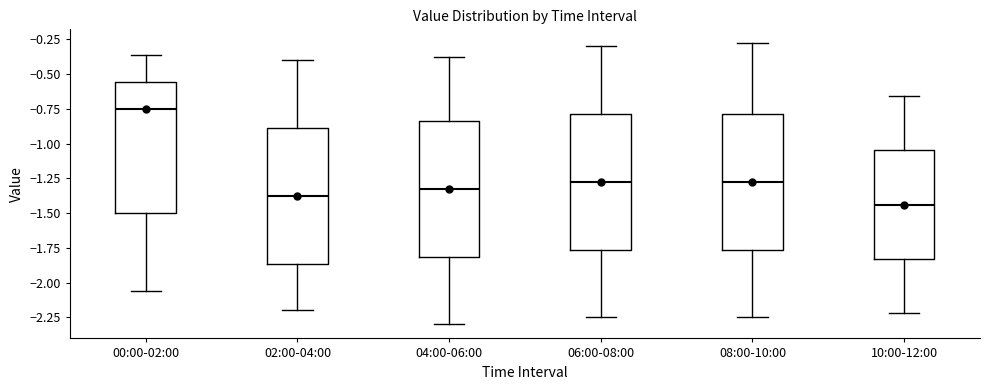

Where is the upper edge of the box for 02:00-04:00 on the y-axis? The values are not printed on the chart, so give them approximately, as read against the axis.

-0.90